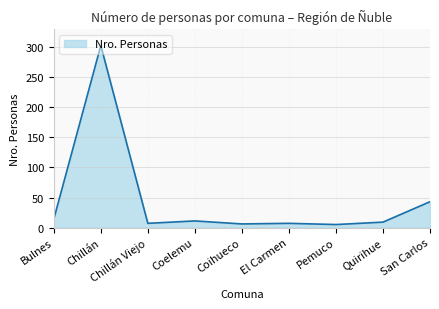

How many distinct data groups are displayed?

1